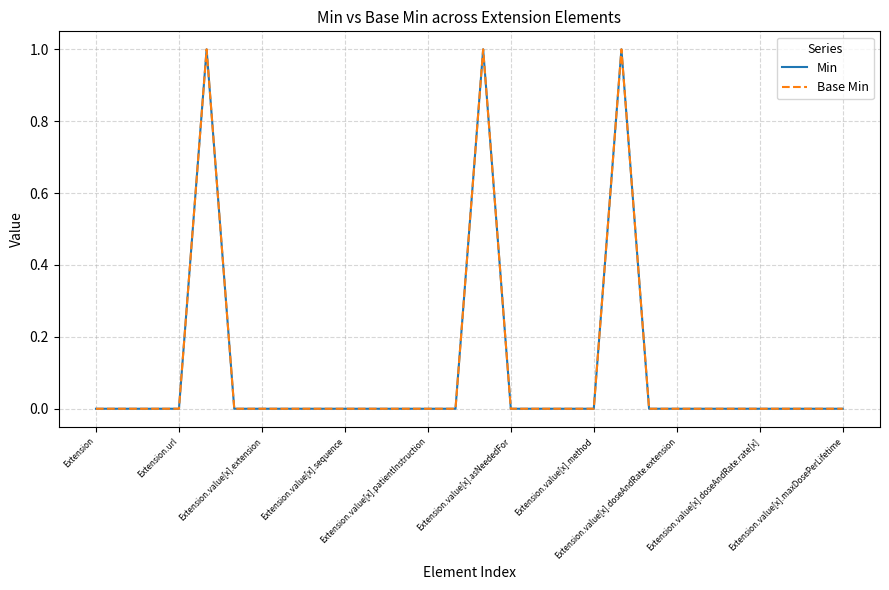

At which label is Base Min closest to 0?

Extension